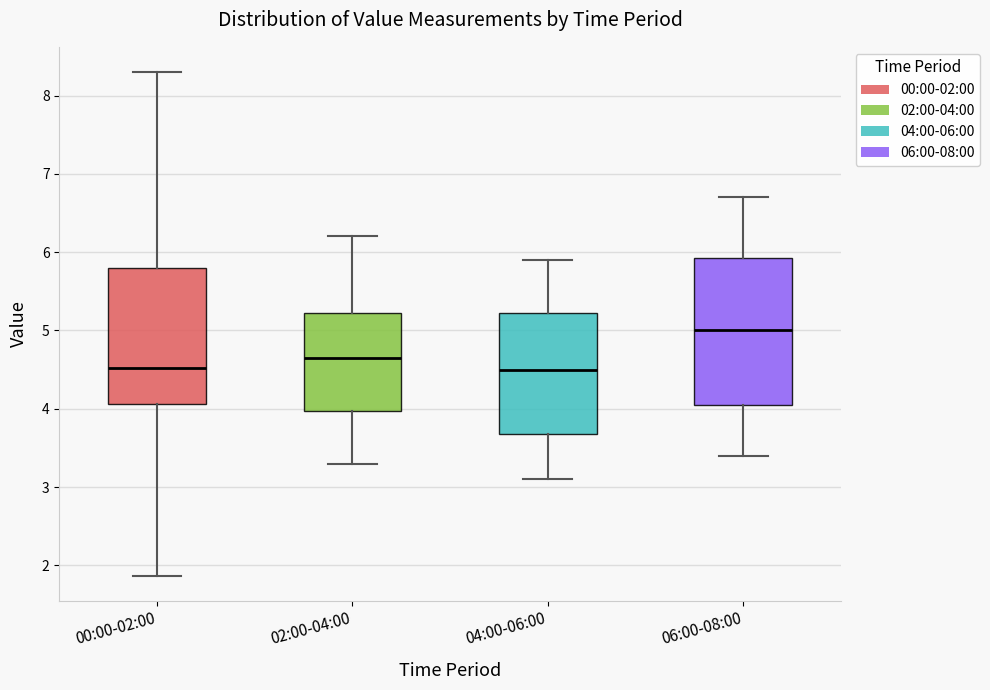

Comparing the boxes themselves (not the whiskers), which one is the tallest?

06:00-08:00